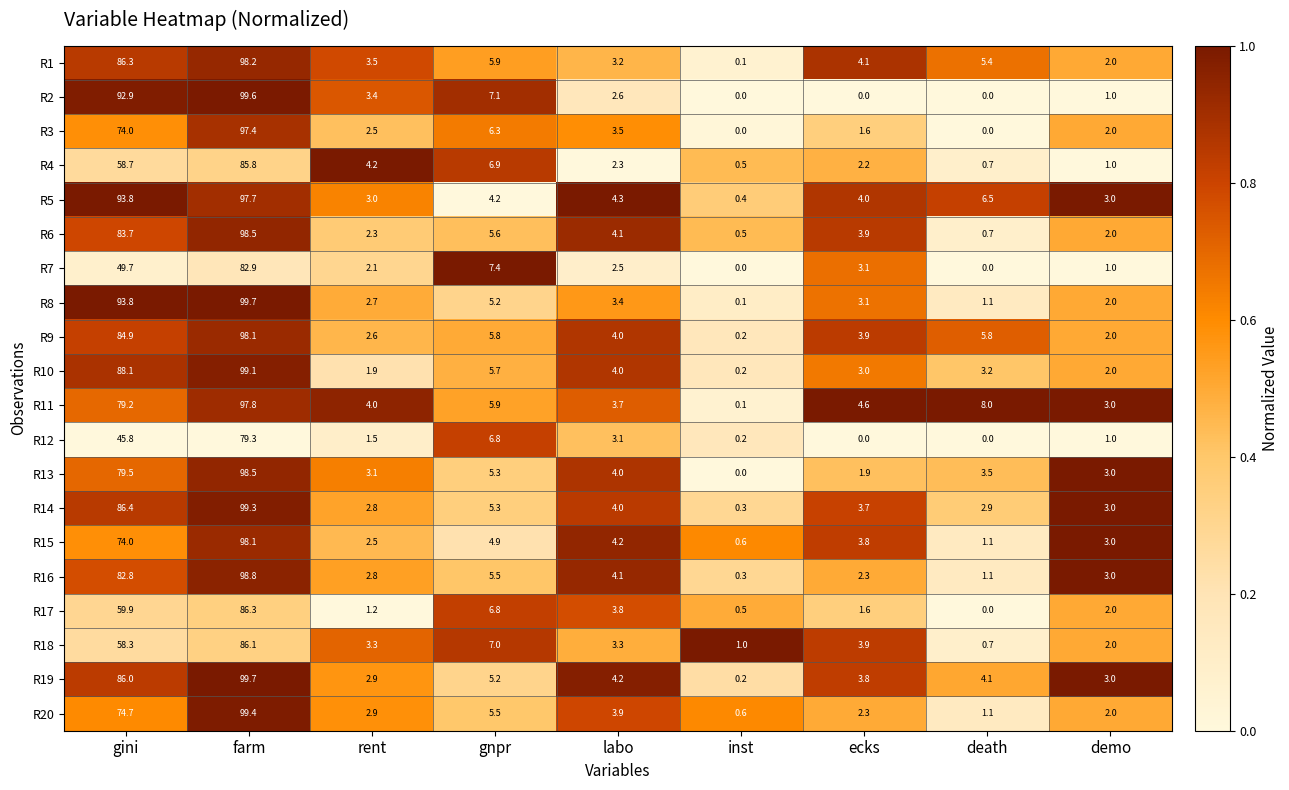

How many series are shown in this chart?

20